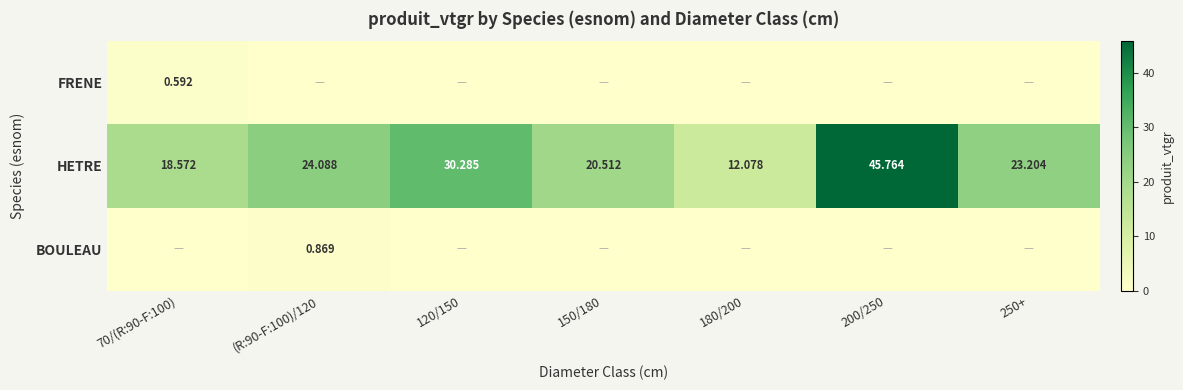

What is the average value of the FRENE series?

0.1